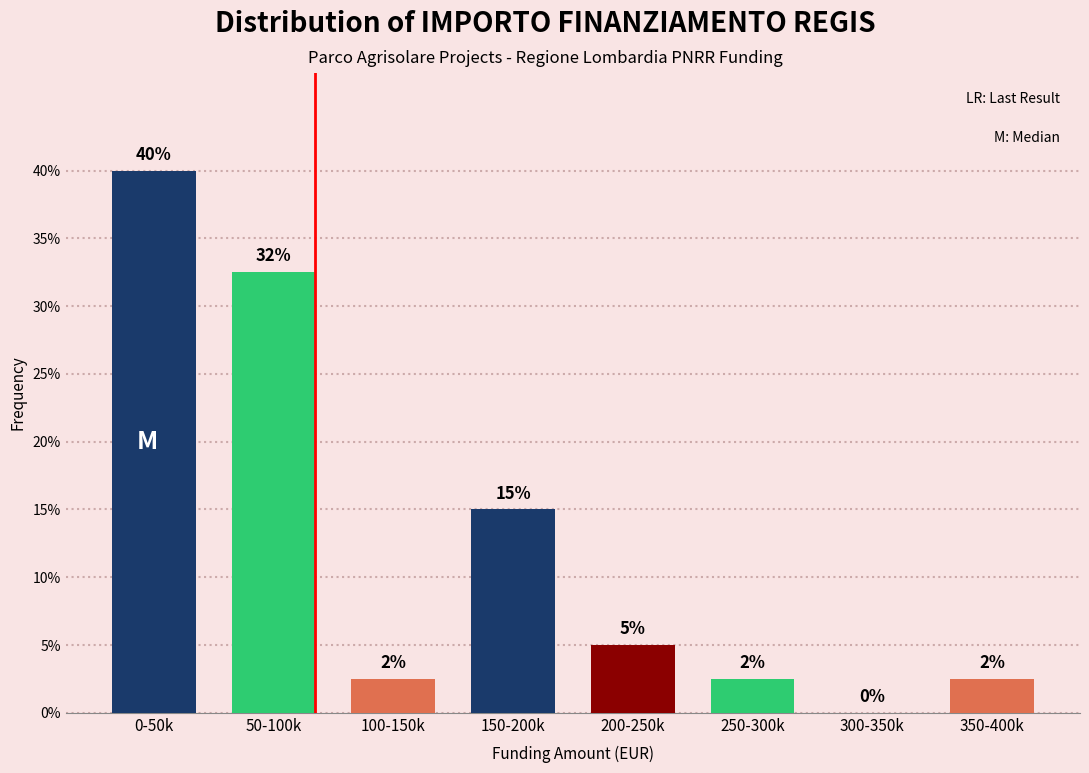

What is the sum of the values at 300-350k and 200-250k?

5.0